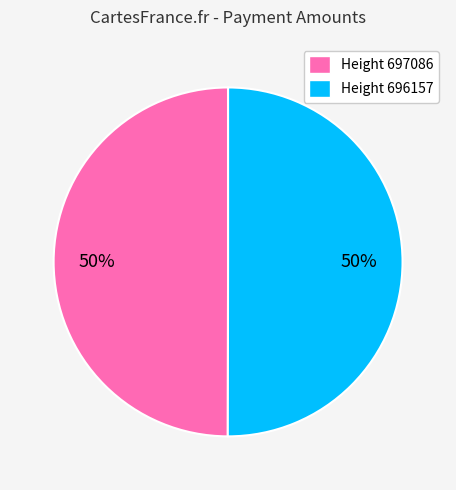

To the nearest percent, what is the average slice percentage?

50%